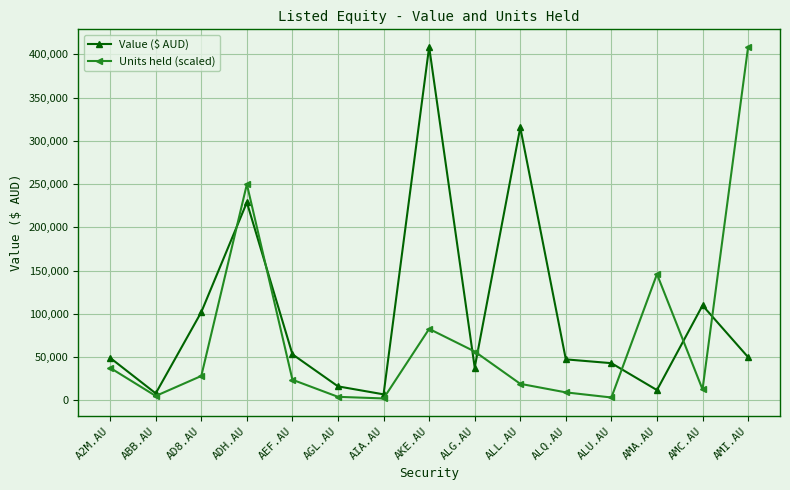

True or false: Value ($ AUD) has a value of 43029.1 at ALU.AU.

True